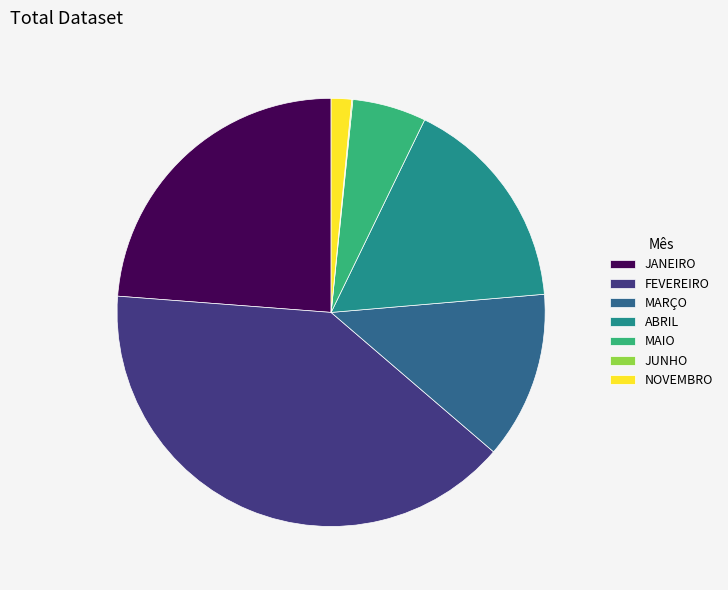

Is there any slice that represents more than half of the pie?

No